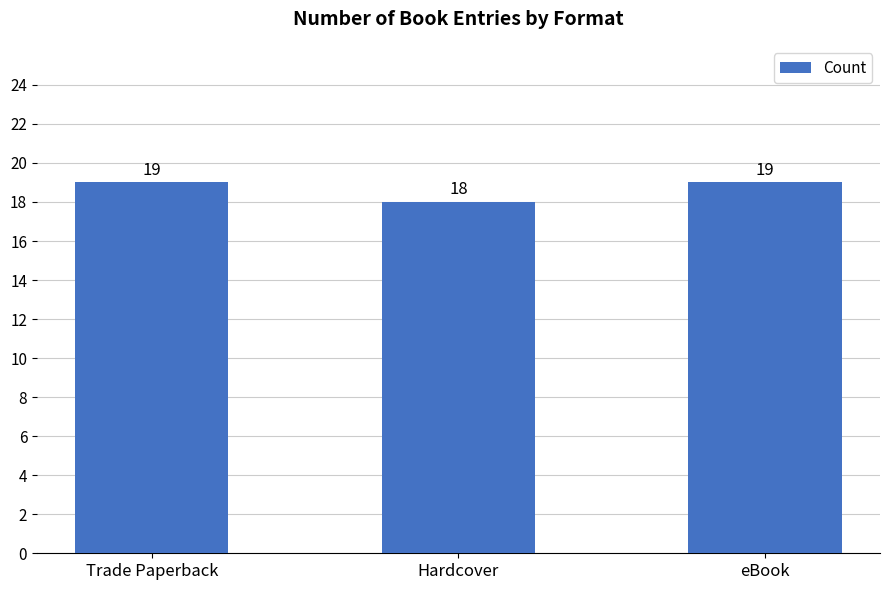

How many bars are there in total?

3